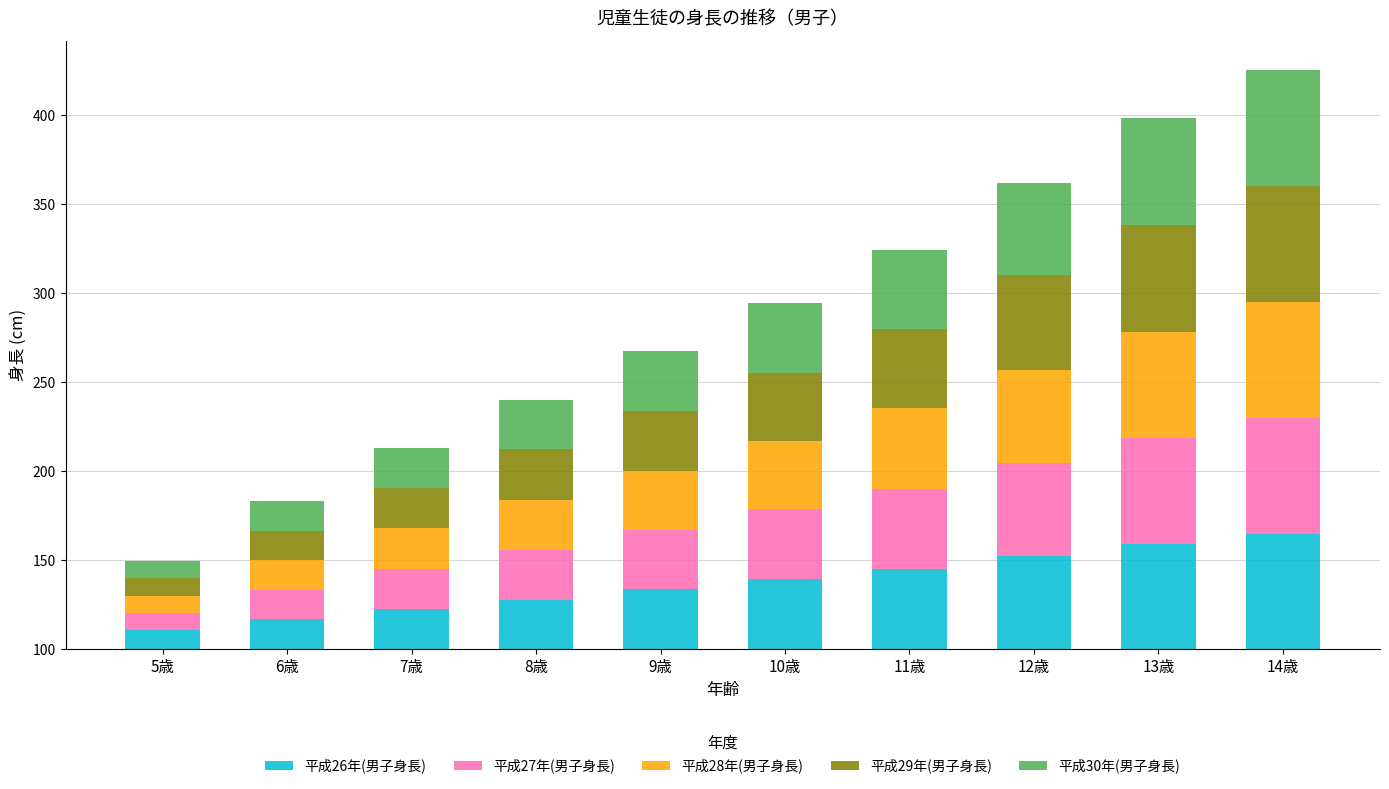

Reading left to right, transcribe all the data shown in this chart.

平成26年(男子身長): 10.8	16.8	22.5	27.6	33.8	39.3	44.9	52.4	58.9	64.9
平成27年(男子身長): 9.7	16.7	22.8	28.1	33.0	39.2	45.3	52.0	60.0	64.8
平成28年(男子身長): 9.4	16.5	22.6	28.3	33.2	38.3	45.3	52.7	59.3	65.7
平成29年(男子身長): 10.1	16.4	22.6	28.3	33.9	38.7	44.3	53.0	60.0	65.0
平成30年(男子身長): 9.3	16.6	22.4	28.0	33.9	39.3	44.8	51.7	60.1	65.4